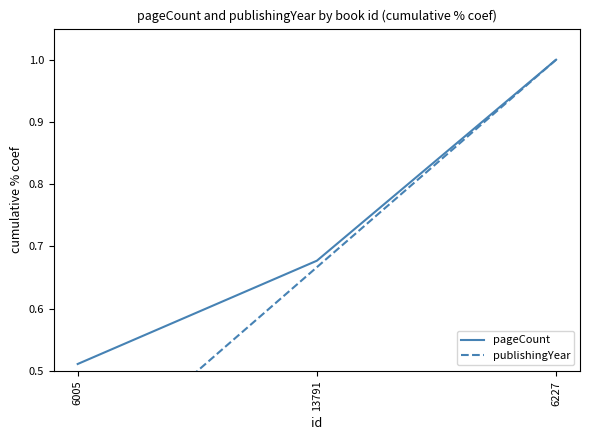

What is the average value of the publishingYear series?

0.7